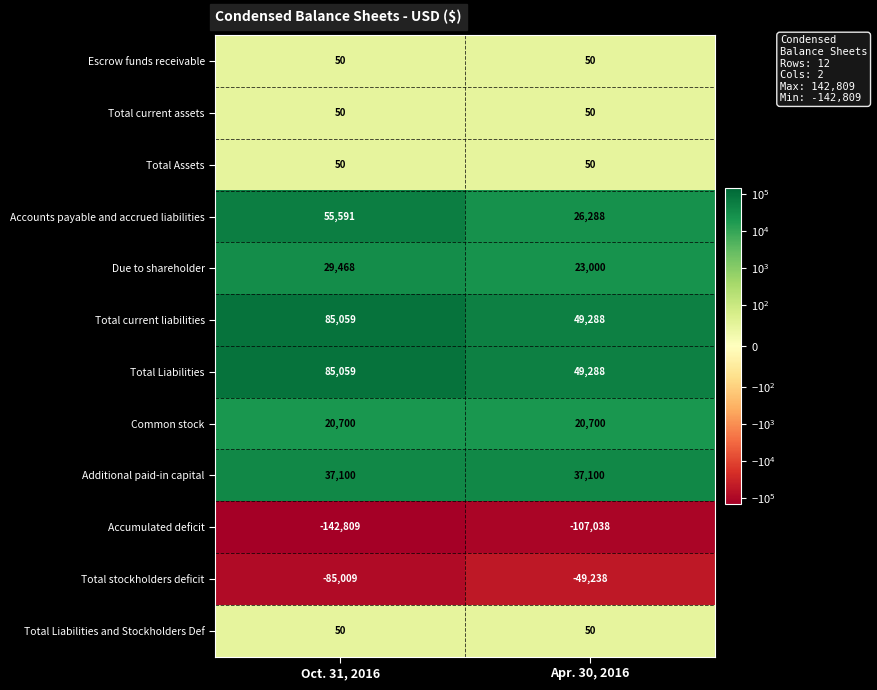

Reading left to right, what are all the values shown in this chart?

Escrow funds receivable: Oct. 31, 2016=50	Apr. 30, 2016=50
Total current assets: Oct. 31, 2016=50	Apr. 30, 2016=50
Total Assets: Oct. 31, 2016=50	Apr. 30, 2016=50
Accounts payable and accrued liabilities: Oct. 31, 2016=55591	Apr. 30, 2016=26288
Due to shareholder: Oct. 31, 2016=29468	Apr. 30, 2016=23000
Total current liabilities: Oct. 31, 2016=85059	Apr. 30, 2016=49288
Total Liabilities: Oct. 31, 2016=85059	Apr. 30, 2016=49288
Common stock: Oct. 31, 2016=20700	Apr. 30, 2016=20700
Additional paid-in capital: Oct. 31, 2016=37100	Apr. 30, 2016=37100
Accumulated deficit: Oct. 31, 2016=-142809	Apr. 30, 2016=-107038
Total stockholders deficit: Oct. 31, 2016=-85009	Apr. 30, 2016=-49238
Total Liabilities and Stockholders Def: Oct. 31, 2016=50	Apr. 30, 2016=50